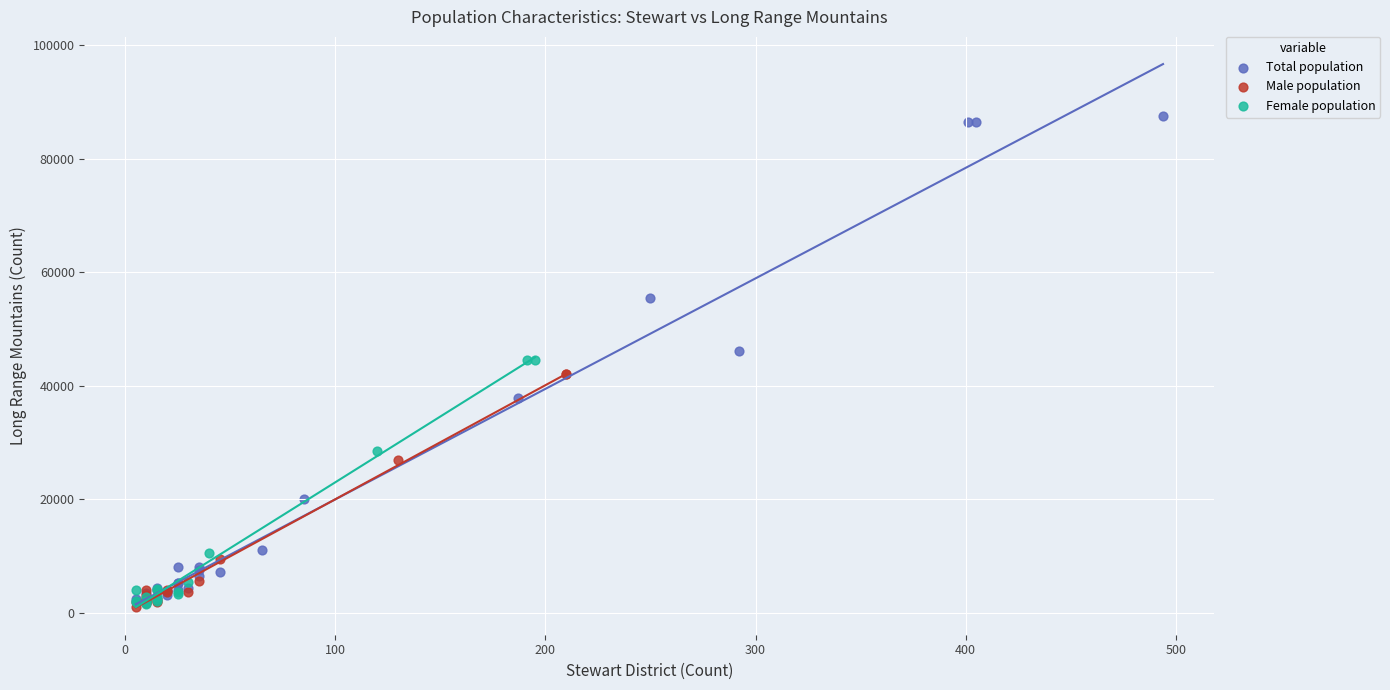

Which series contains the highest Y value?

Total population